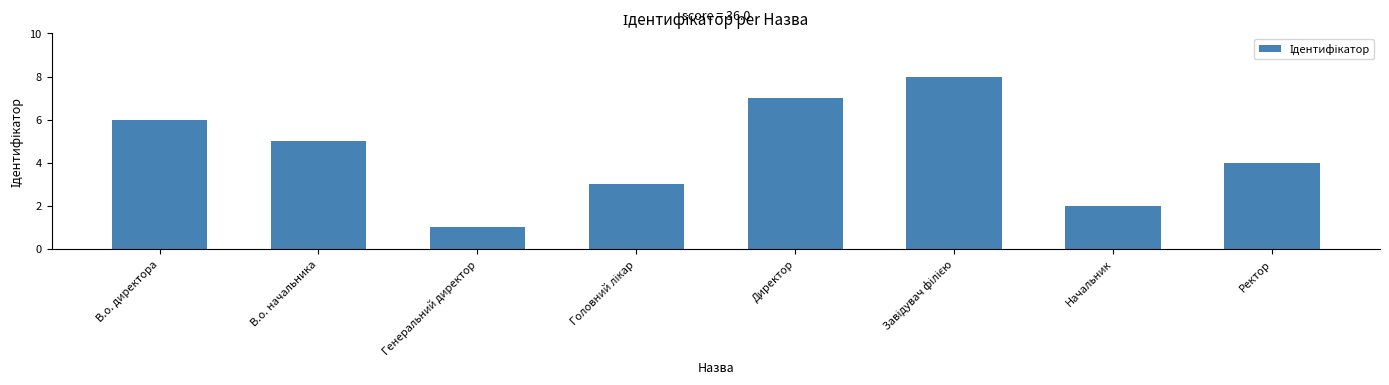

What is the approximate value at В.о. директора?

6